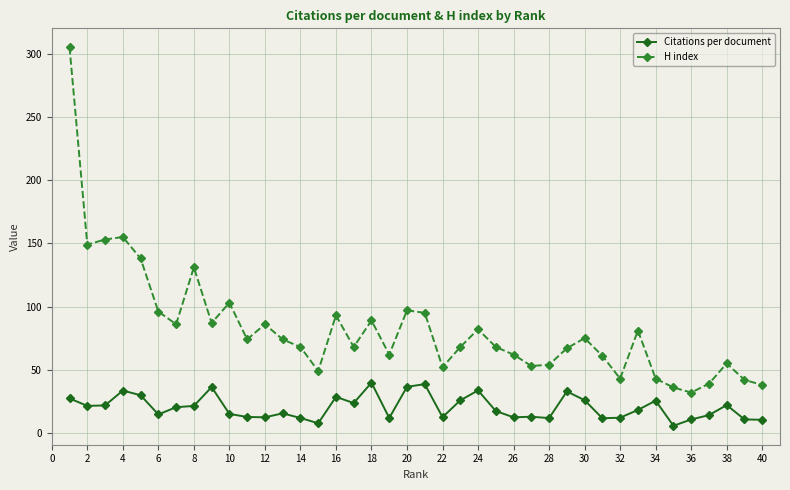

True or false: Citations per document and H index intersect in this chart.

False